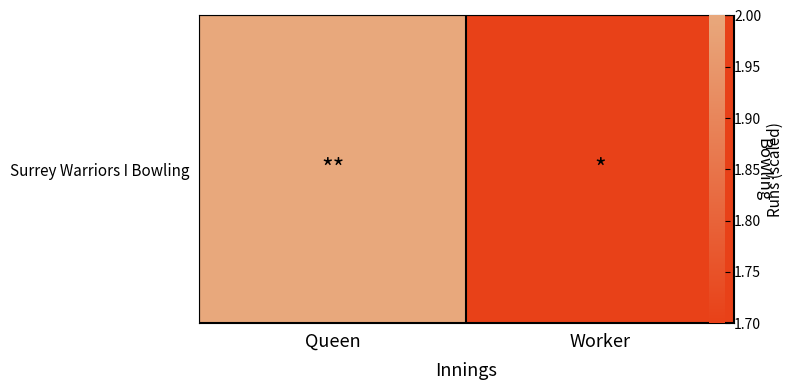

Approximately how many times larger is the value at Worker compared to Queen?

0.9